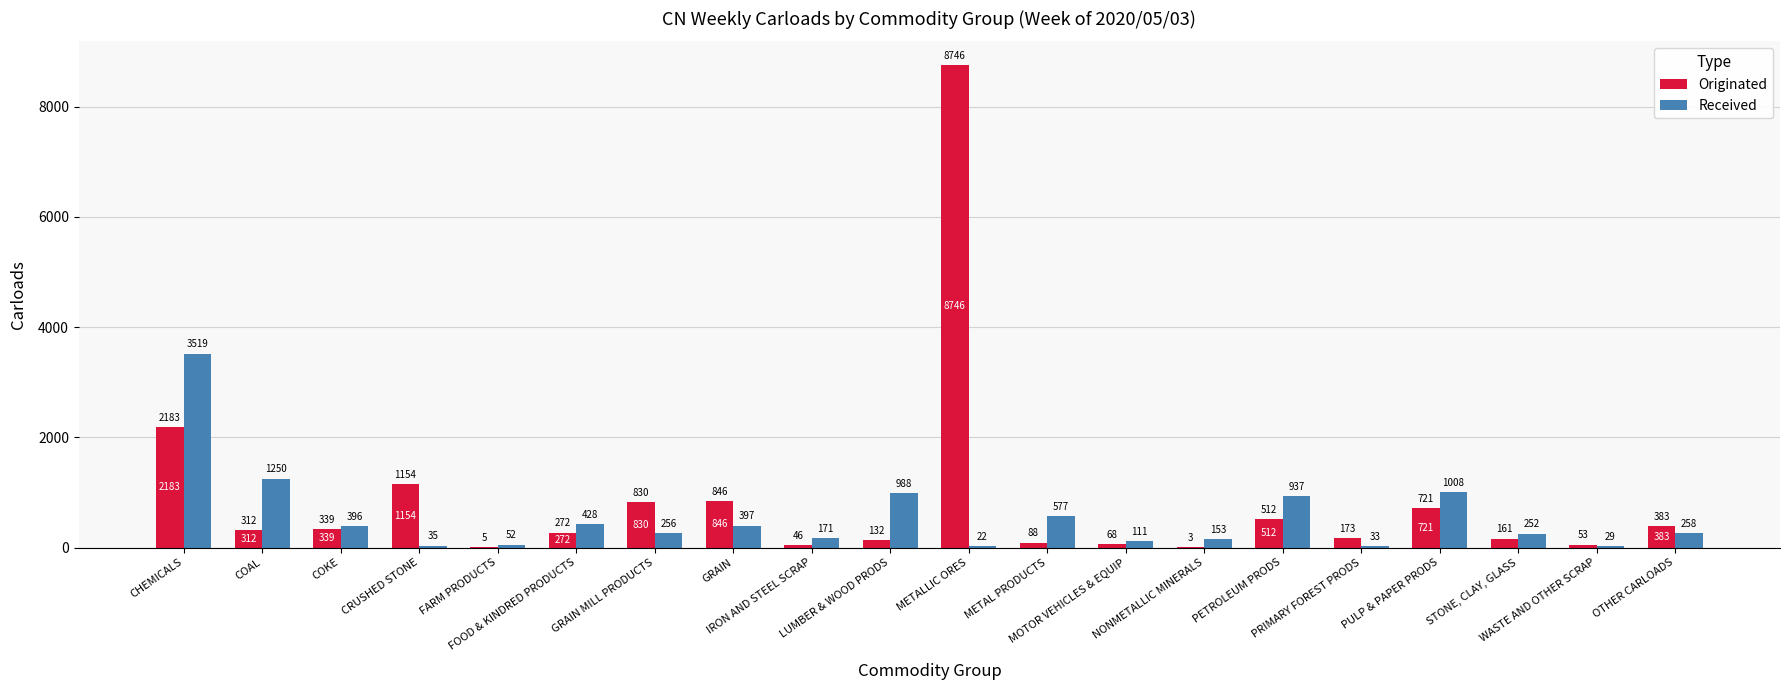

How many series are shown in this chart?

2